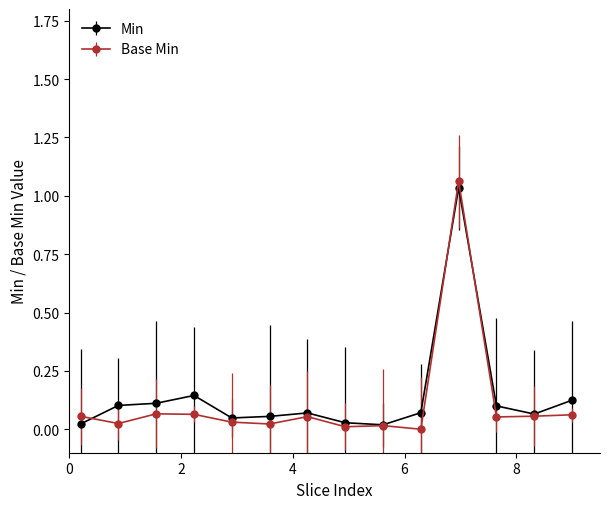

At how many categories does at least one series exceed 0?

14